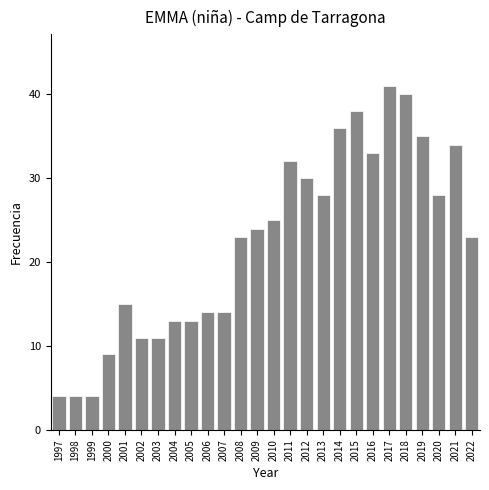

Reading left to right, what are all the values shown in this chart?

4	4	4	9	15	11	11	13	13	14	14	23	24	25	32	30	28	36	38	33	41	40	35	28	34	23